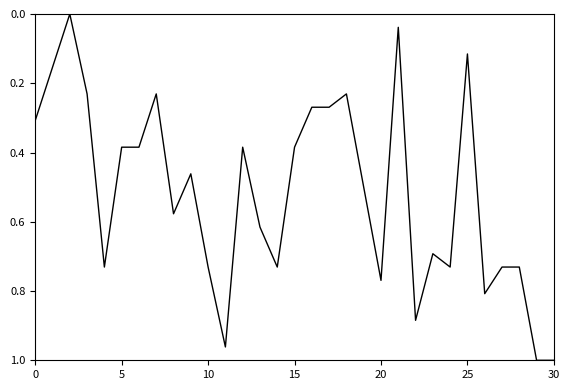

What is the label of the 15th point from the right?

16